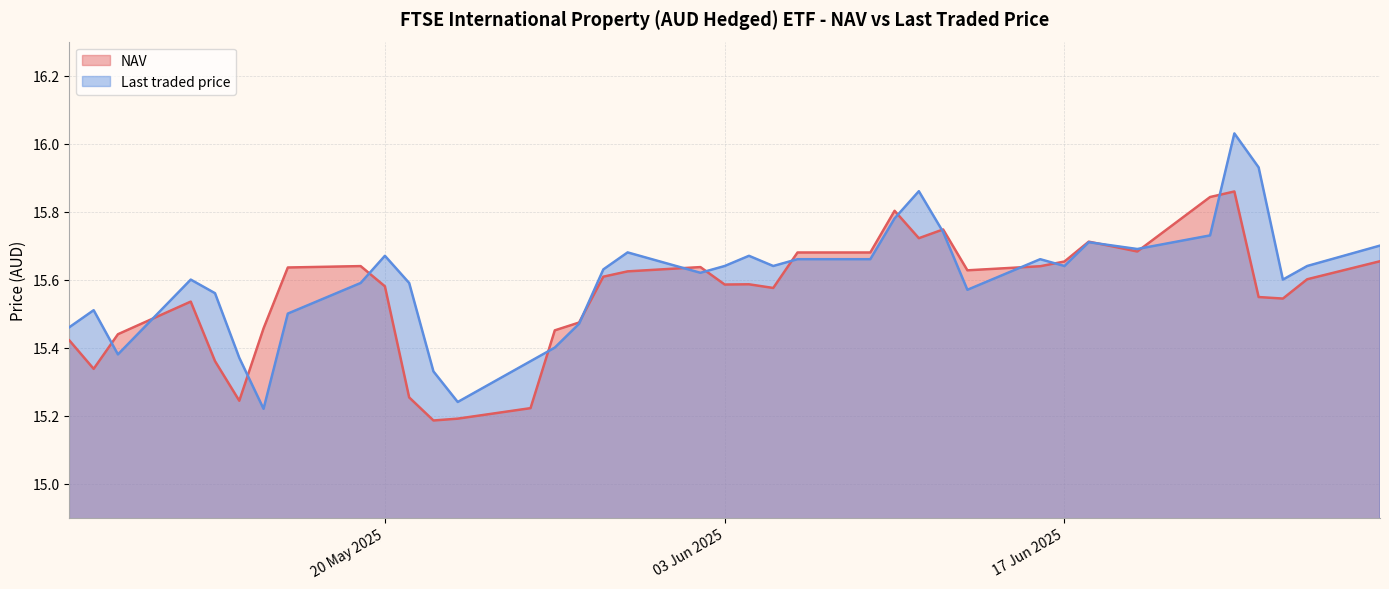

What is the lowest value of the NAV series?

15.2